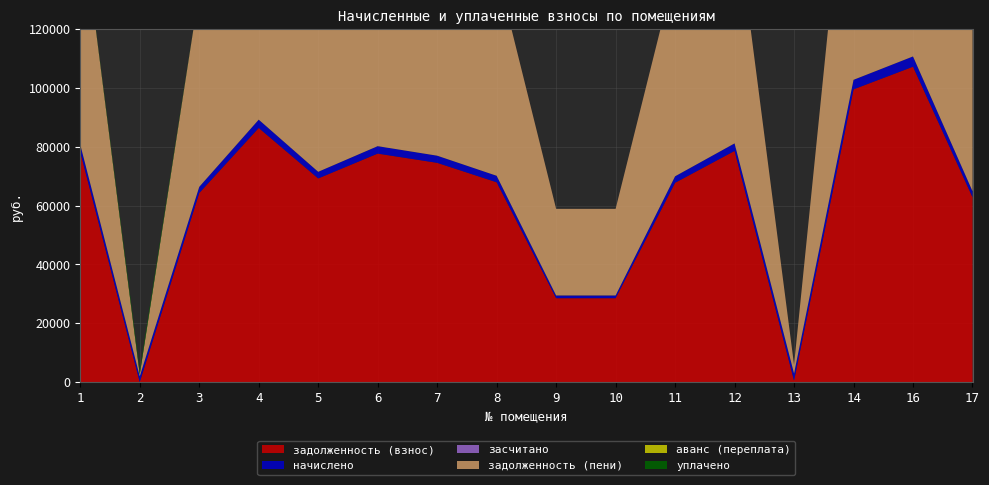

Reading left to right, what are all the values shown in this chart?

задолженность (взнос): 1=78196.3	2=0.0	3=64279.7	4=86409.6	5=69241.8	6=77683.1	7=74546.2	8=67929.8	9=28518.0	10=28518.0	11=67758.7	12=78595.6	13=480.6	14=99527.9	16=107227.7	17=62853.7
начислено: 1=2550.1	2=1953.0	3=2096.2	4=2817.9	5=2258.0	6=2533.3	7=2431.0	8=2215.3	9=930.0	10=930.0	11=2209.7	12=2563.1	13=2442.2	14=3245.7	16=3496.8	17=2049.7
засчитано: 1=0.0	2=0.0	3=0.0	4=0.0	5=0.0	6=0.0	7=0.0	8=0.0	9=0.0	10=0.0	11=0.0	12=0.0	13=0.0	14=0.0	16=0.0	17=0.0
задолженность (пени): 1=80746.4	2=650.8	3=66375.9	4=89227.5	5=71499.8	6=80216.4	7=76977.2	8=70145.1	9=29448.0	10=29448.0	11=69968.4	12=81158.6	13=2922.8	14=102773.6	16=110724.5	17=64903.4
аванс (переплата): 1=0.0	2=0.2	3=0.0	4=0.0	5=0.0	6=0.0	7=0.0	8=0.0	9=0.0	10=0.0	11=0.0	12=0.0	13=0.0	14=0.0	16=0.0	17=0.0
уплачено: 1=0.0	2=1302.0	3=0.0	4=0.0	5=0.0	6=0.0	7=0.0	8=0.0	9=0.0	10=0.0	11=0.0	12=0.0	13=0.0	14=0.0	16=0.0	17=0.0